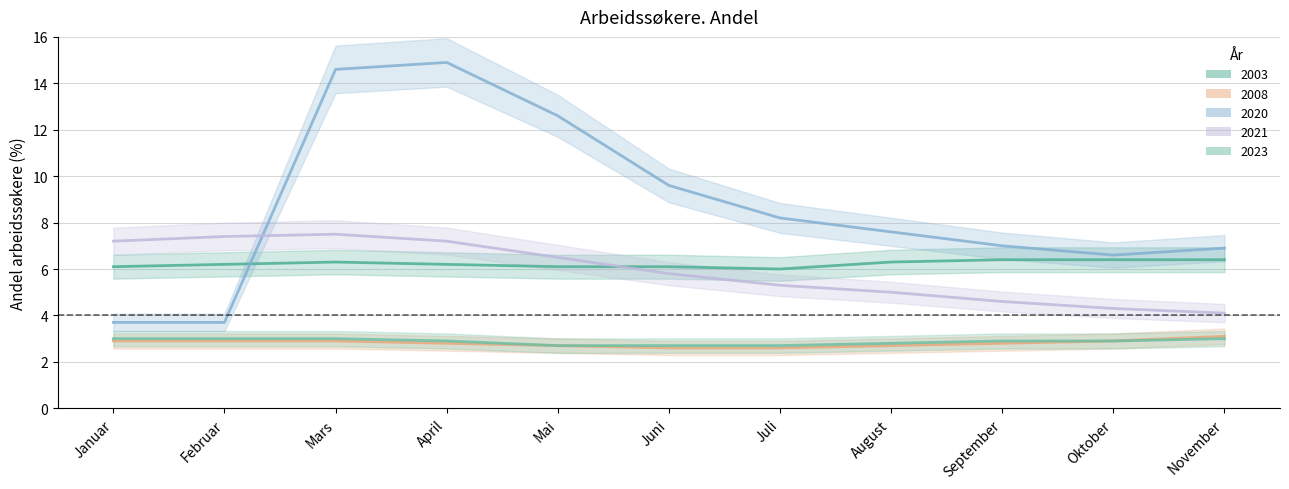

True or false: 2008 and 2003 cross at least once.

False